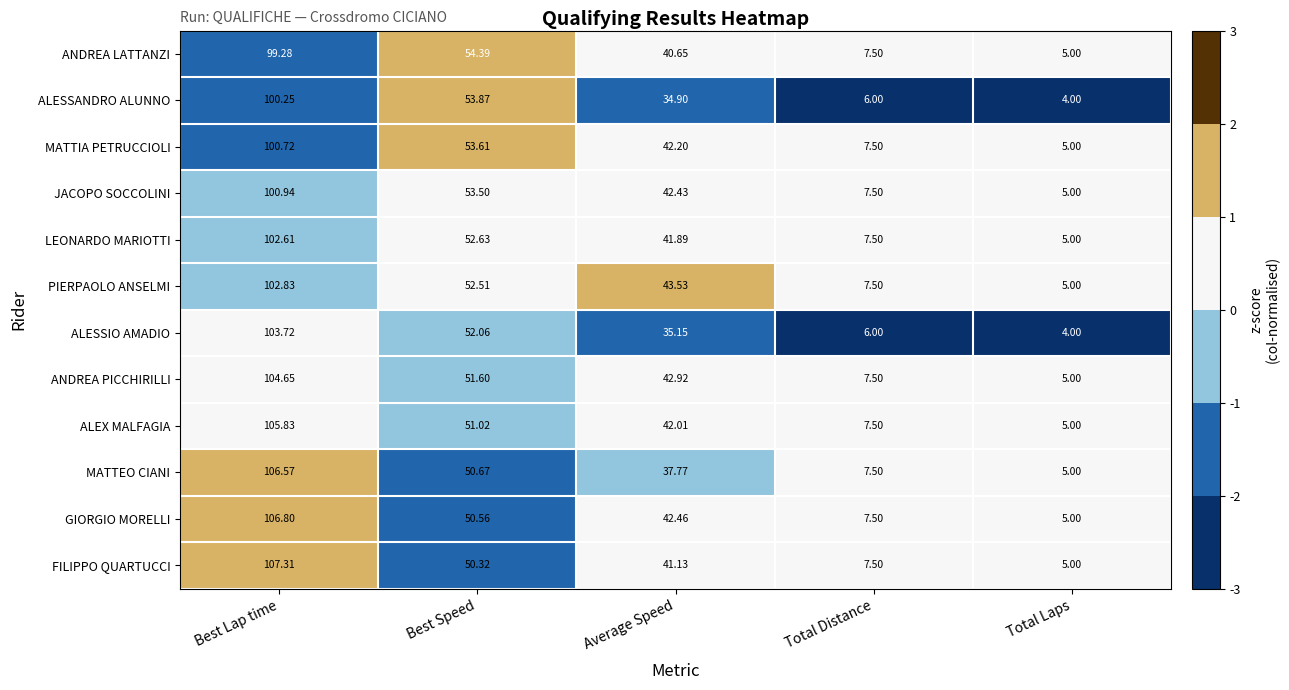

Which series changed the most between Best Lap time and Total Distance?

FILIPPO QUARTUCCI